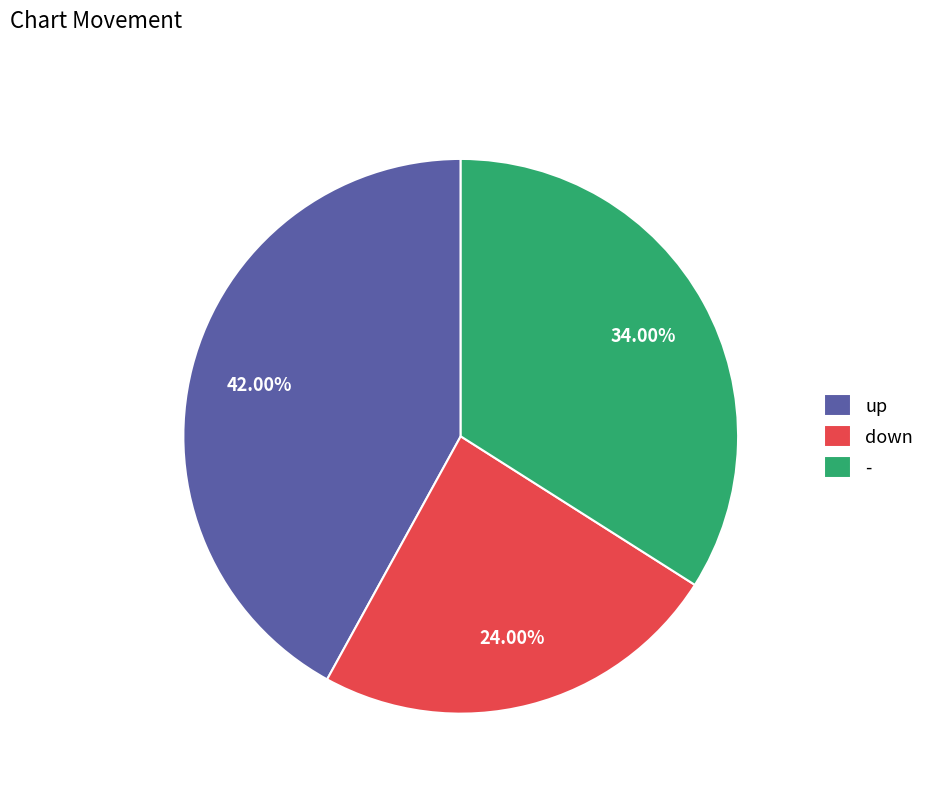

To the nearest percent, what percentage of the pie is up?

42%